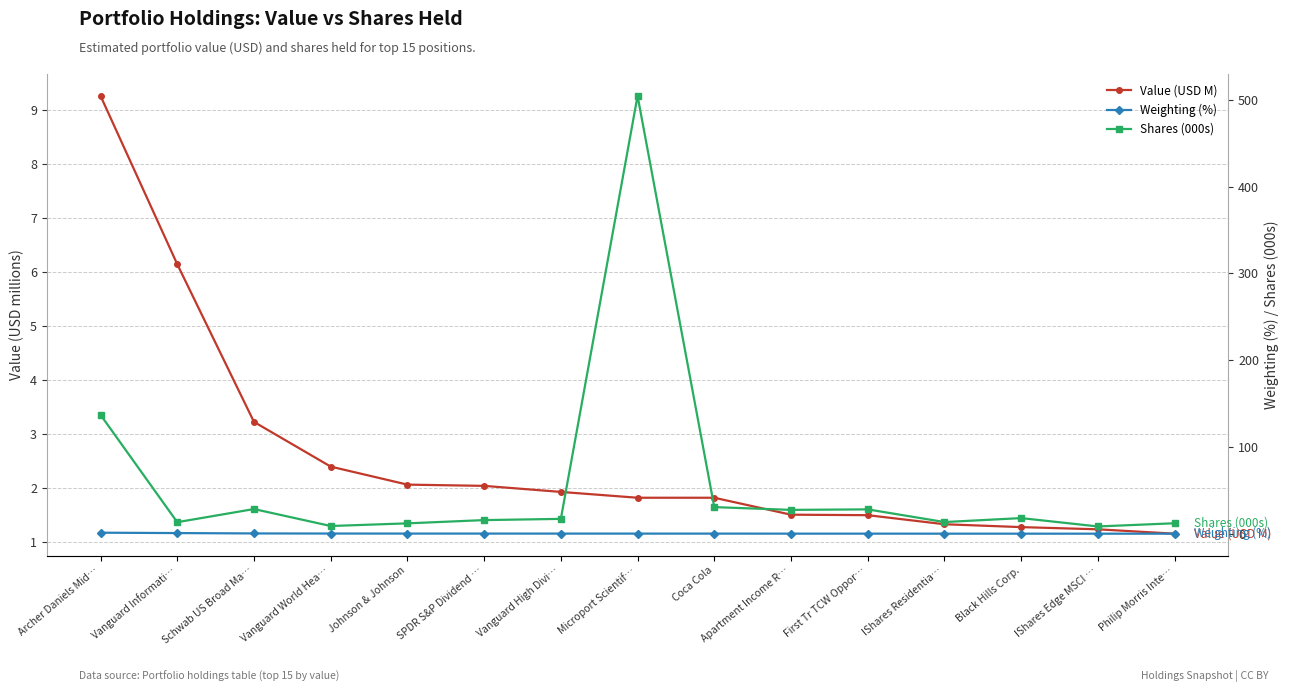

What is the difference between the Shares (000s) values at Vanguard World Hea… and IShares Residentia…?

4.6